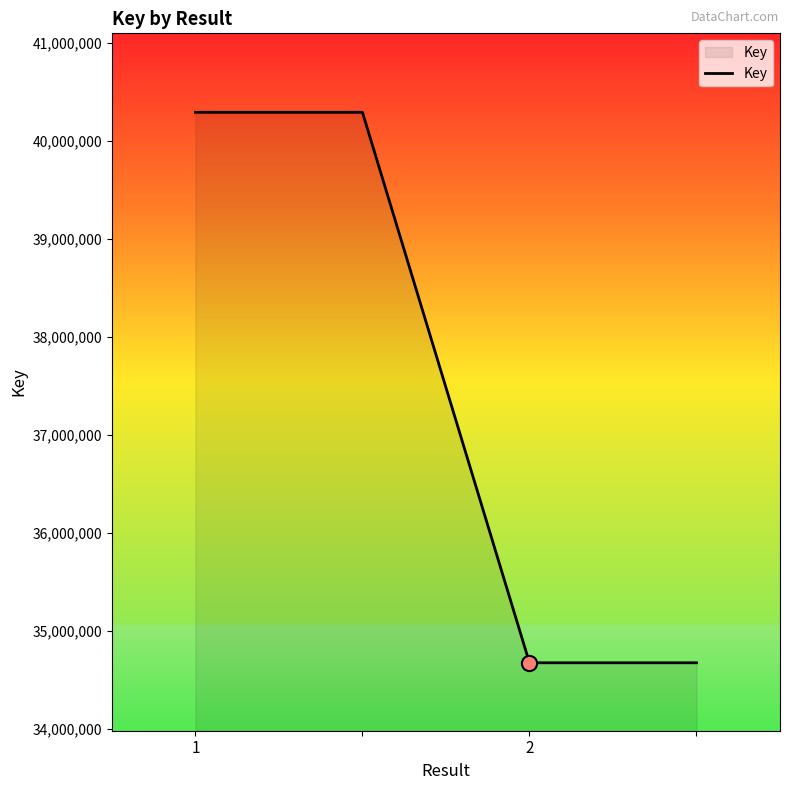

What is the sum of all values?

149924034